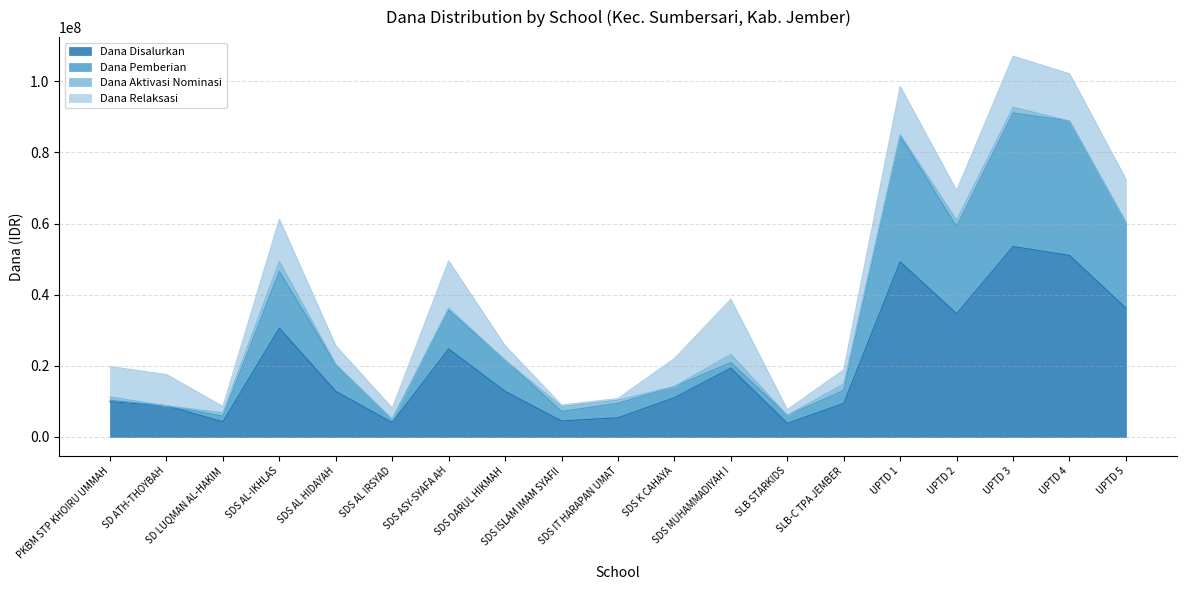

What is the lowest value of the Dana Pemberian series?

4950000